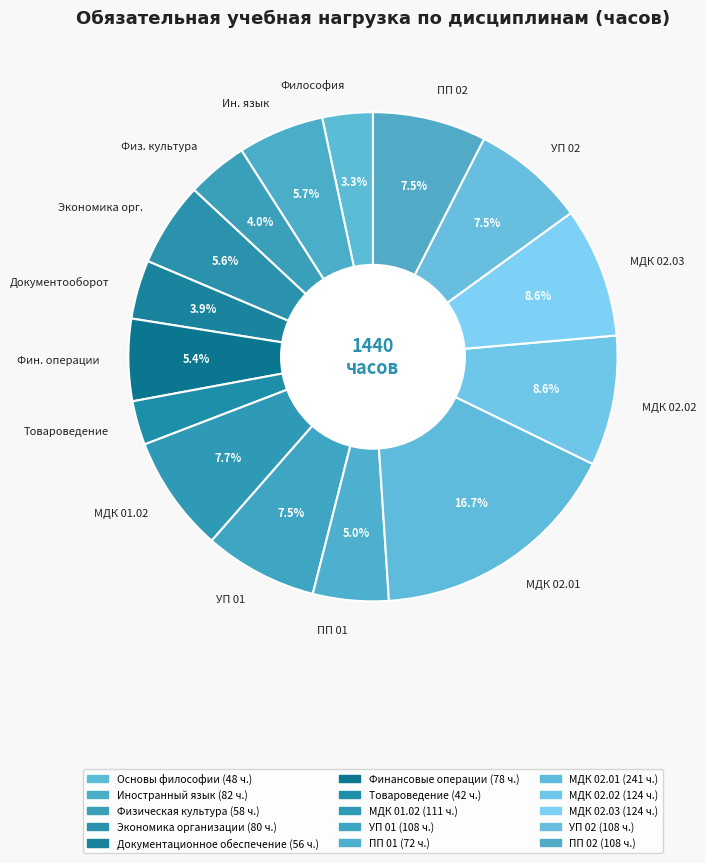

What percentage do Физ. культура and УП 01 together represent?

11.5%